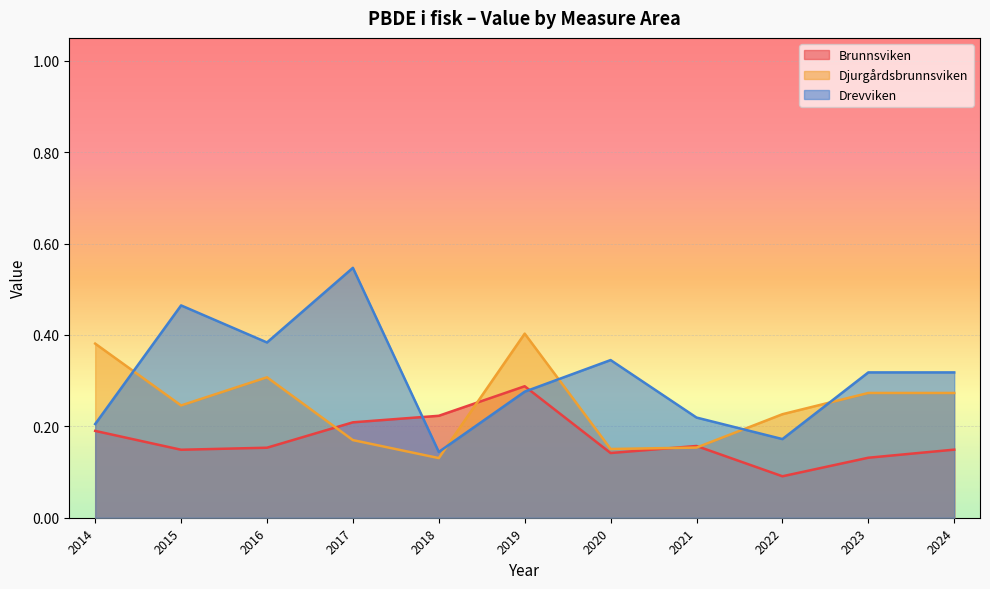

The Brunnsviken series shows 0.1 at 2024. True or false?

False